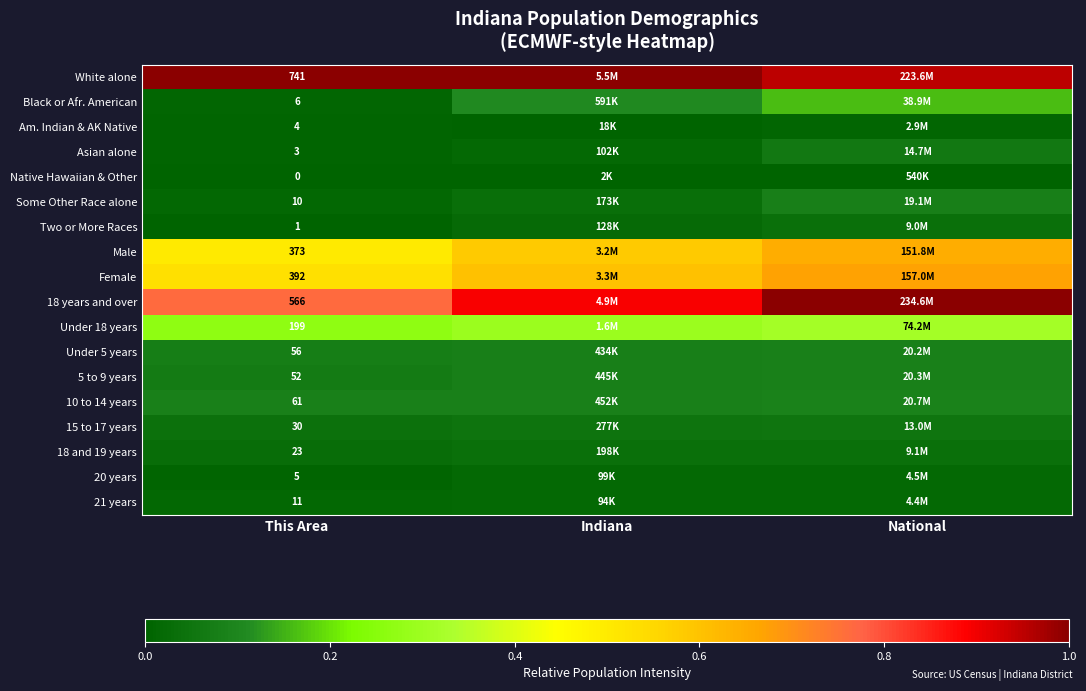

Is the value of 21 years at Indiana greater than the value of Black or Afr. American at This Area?

Yes